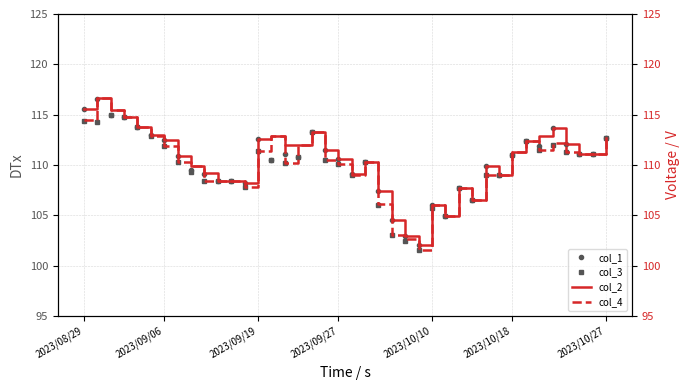

In col_3, how many points are lower than both neighbors (excluding endpoints)?

8